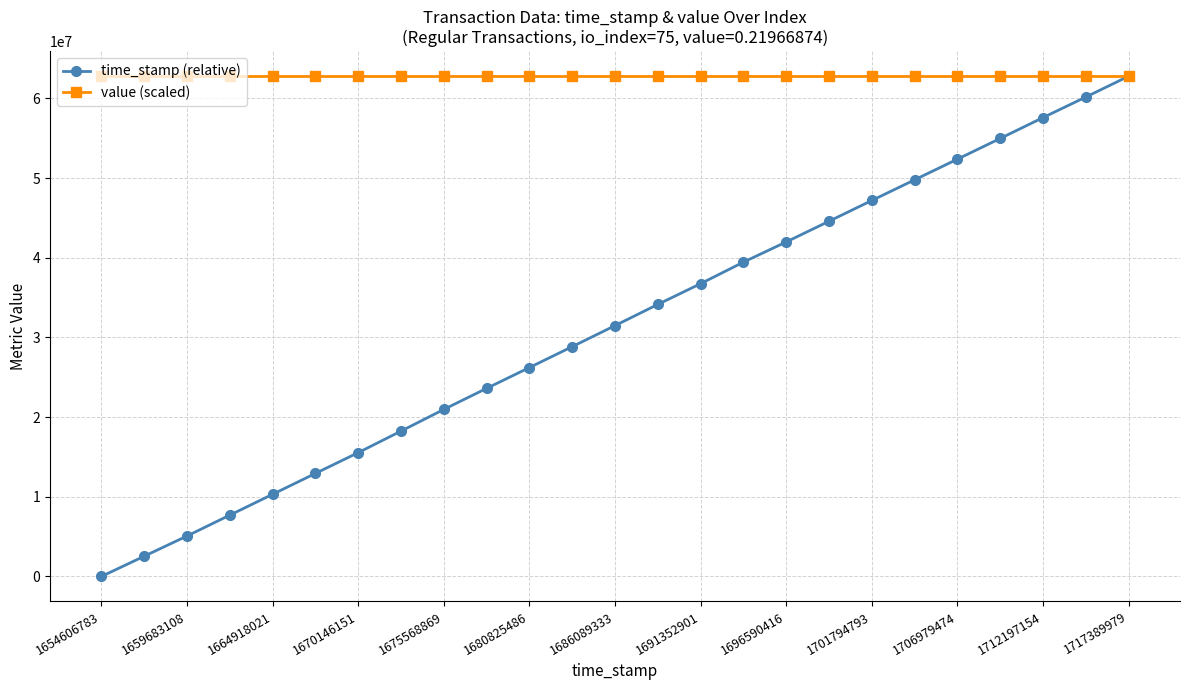

Which series has the widest spread of values?

time_stamp (relative)